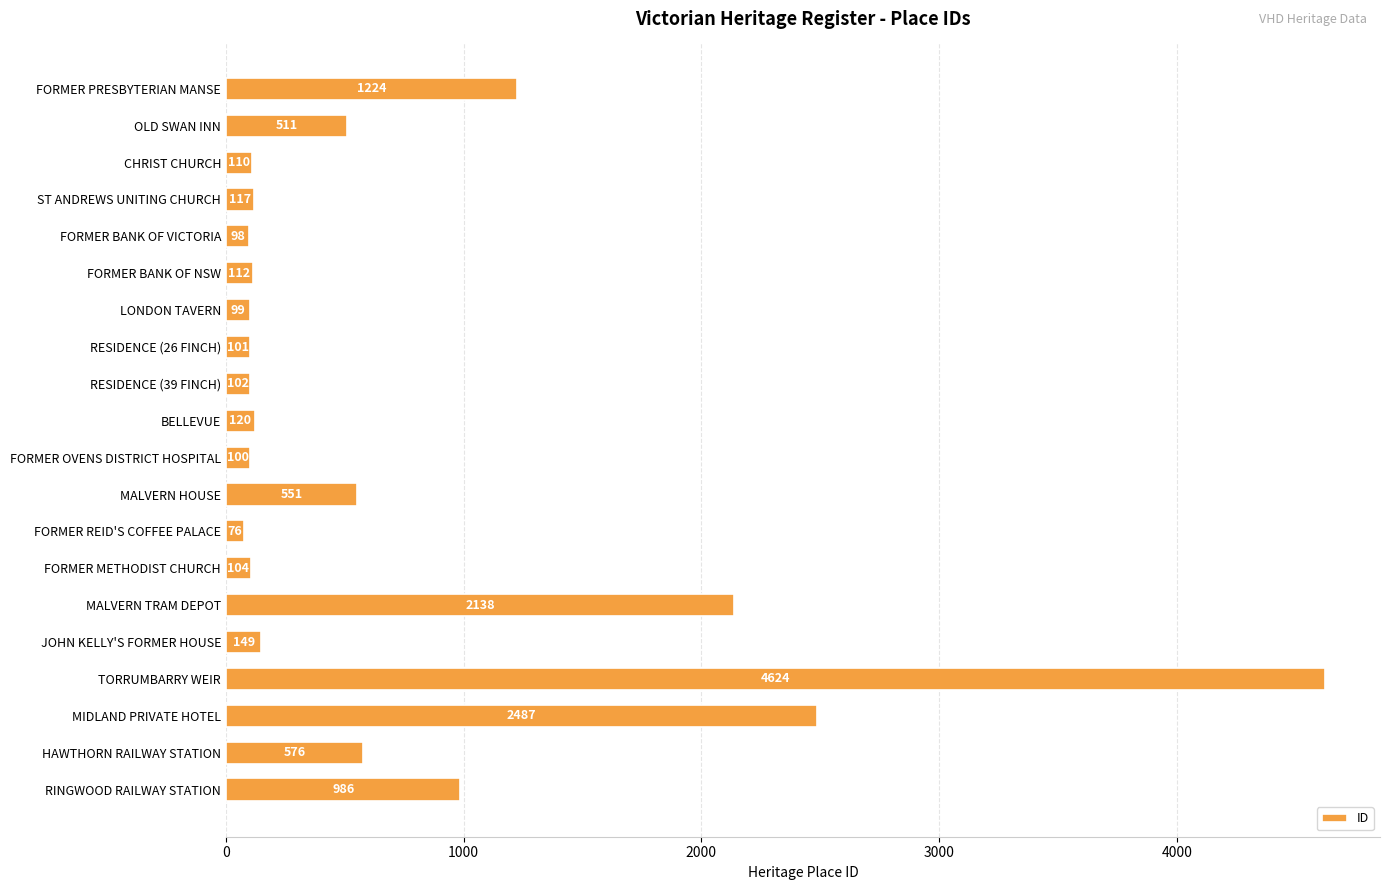

Read the value at MALVERN HOUSE, to the nearest 100.

600